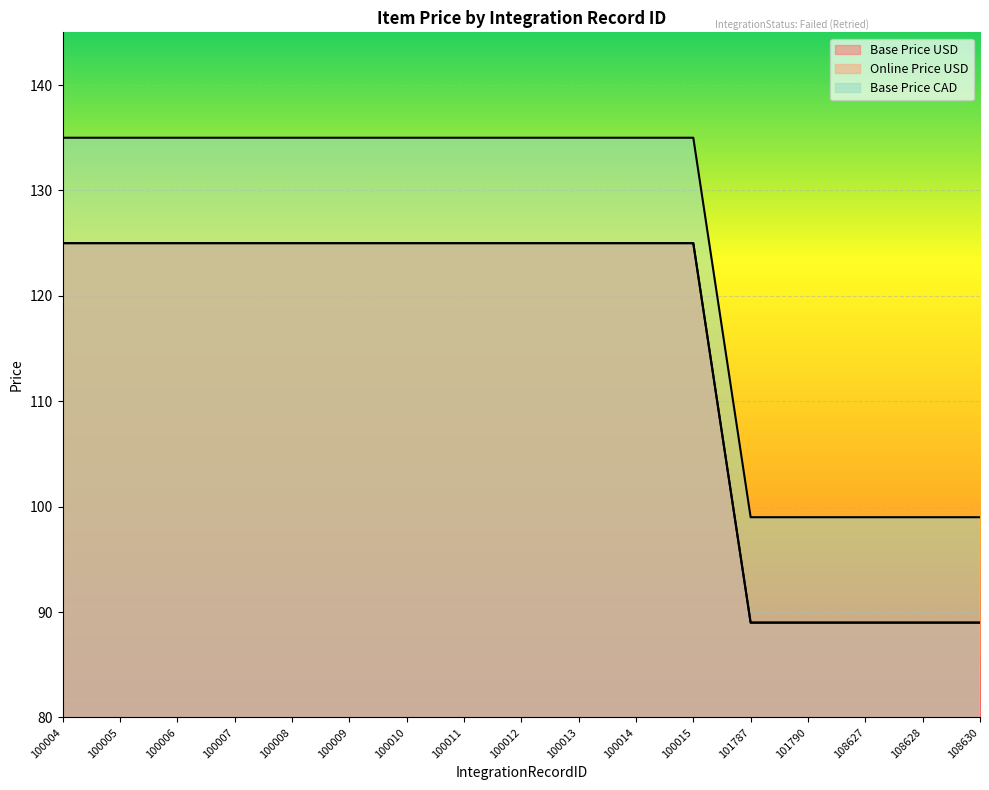

Which series changed the most between 100005 and 100011?

Base Price USD